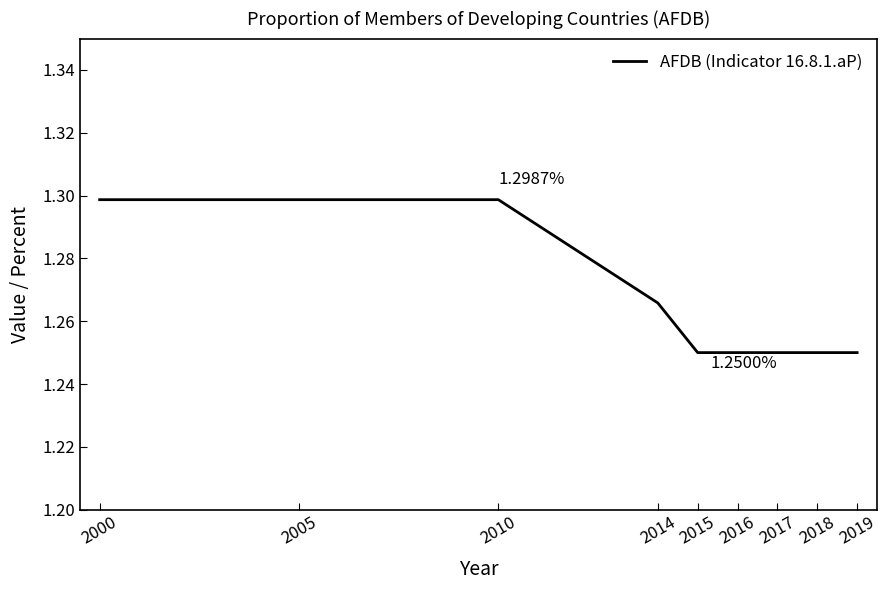

Approximately how many times larger is the value at 2019 compared to 2014?

1.0